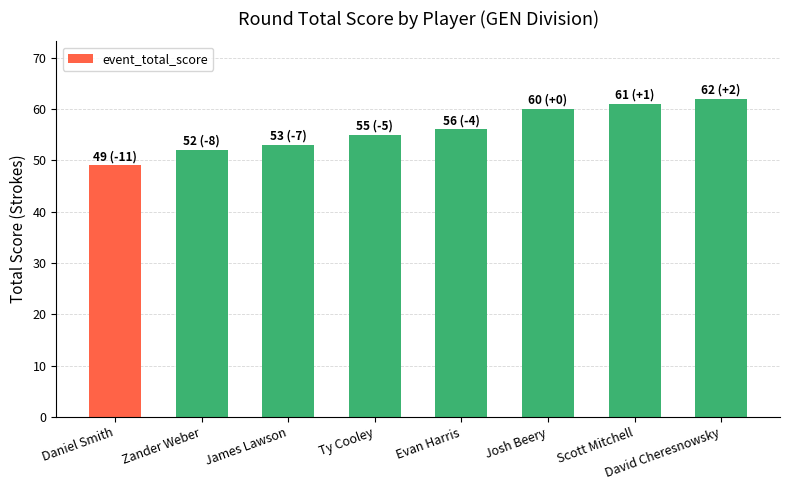

What is the average value?

56